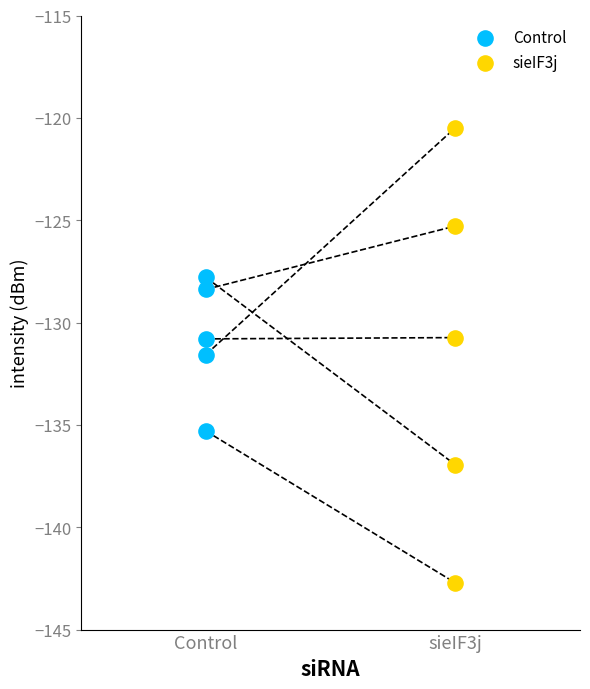

Which series reaches the minimum Y coordinate?

sieIF3j